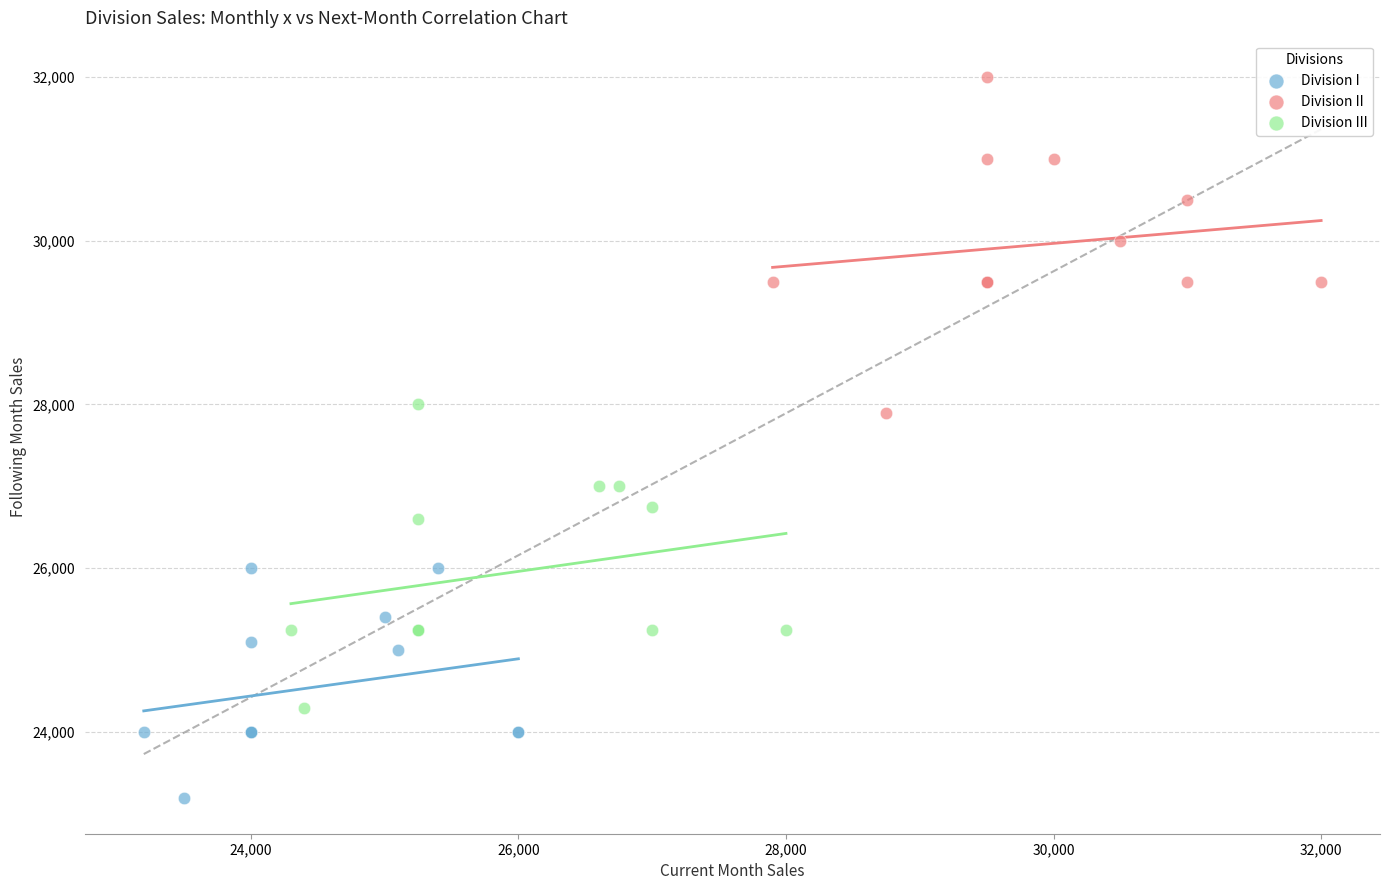

Which series has the widest spread of Y values?

Division II